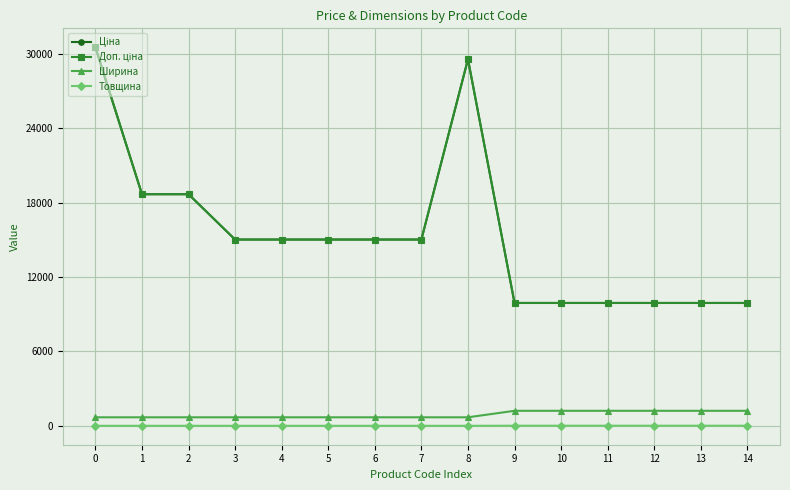

How many values in the Доп. ціна series are below 15019?

6